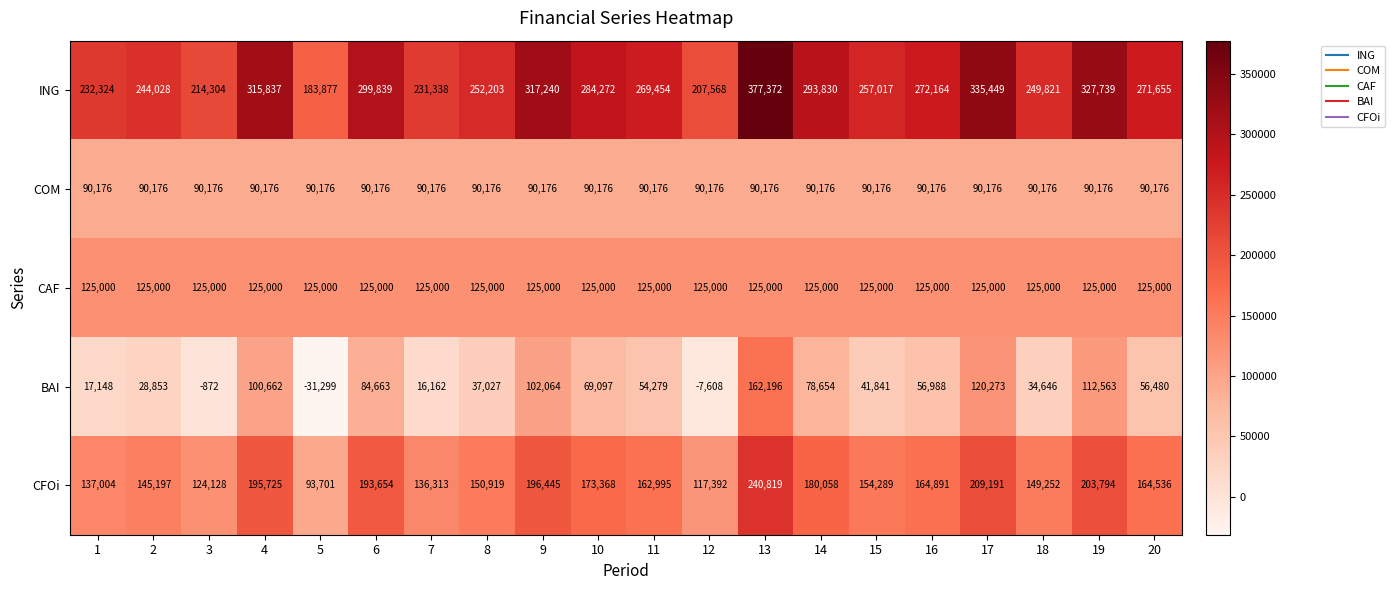

At 20, list the series in order from smallest to largest.

BAI, COM, CAF, CFOi, ING